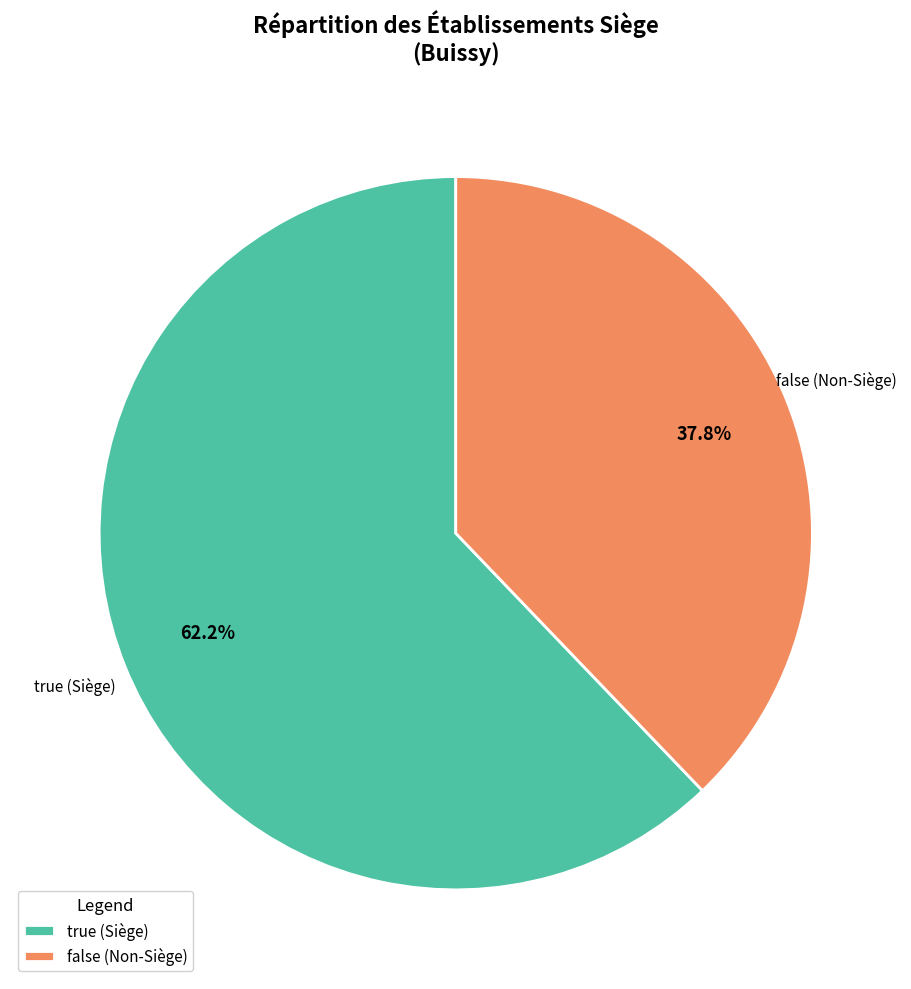

Does false account for over 50% of the chart?

No